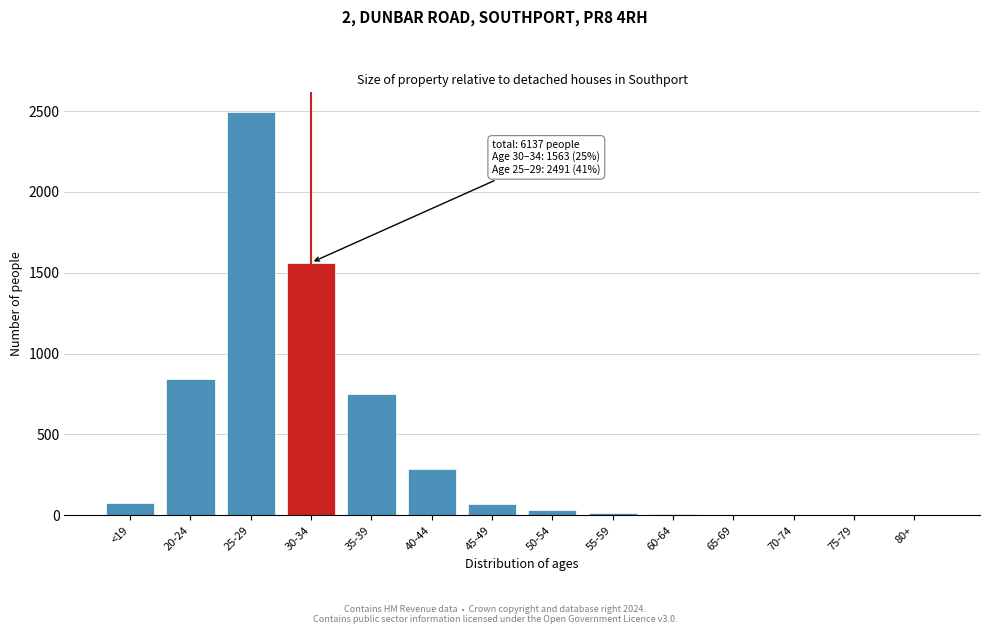

True or false: the data shows 1115 at 75-79.

False